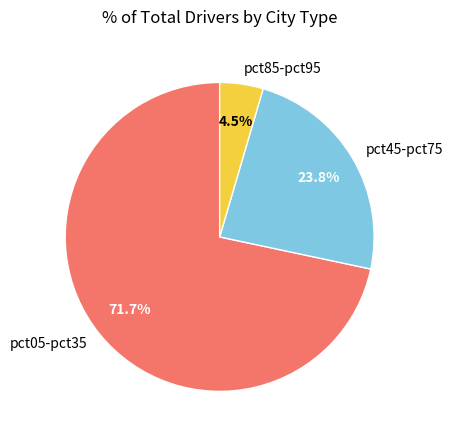

Count the number of slices in the pie.

3